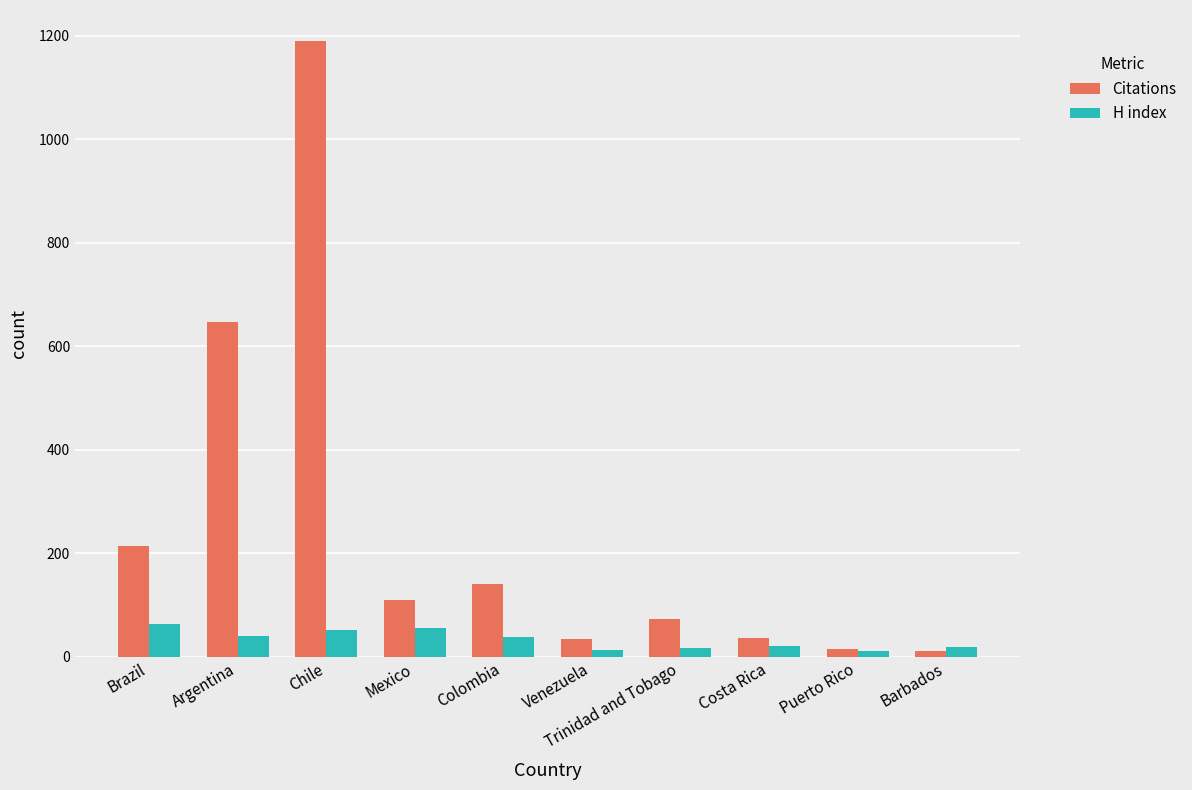

What is the sum of all Citations values?

2472